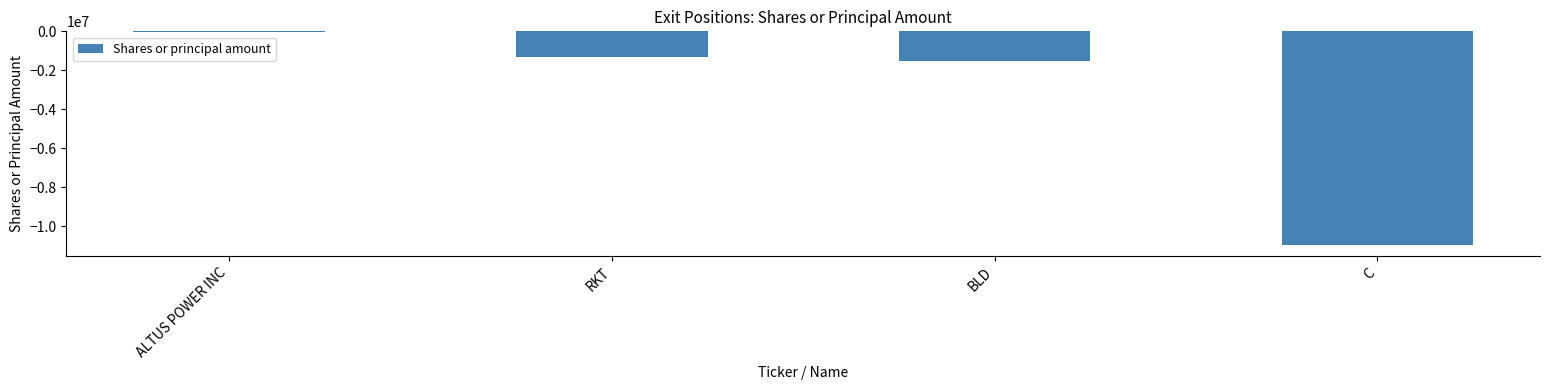

What is the sum of the values at BLD and RKT?

-2842280